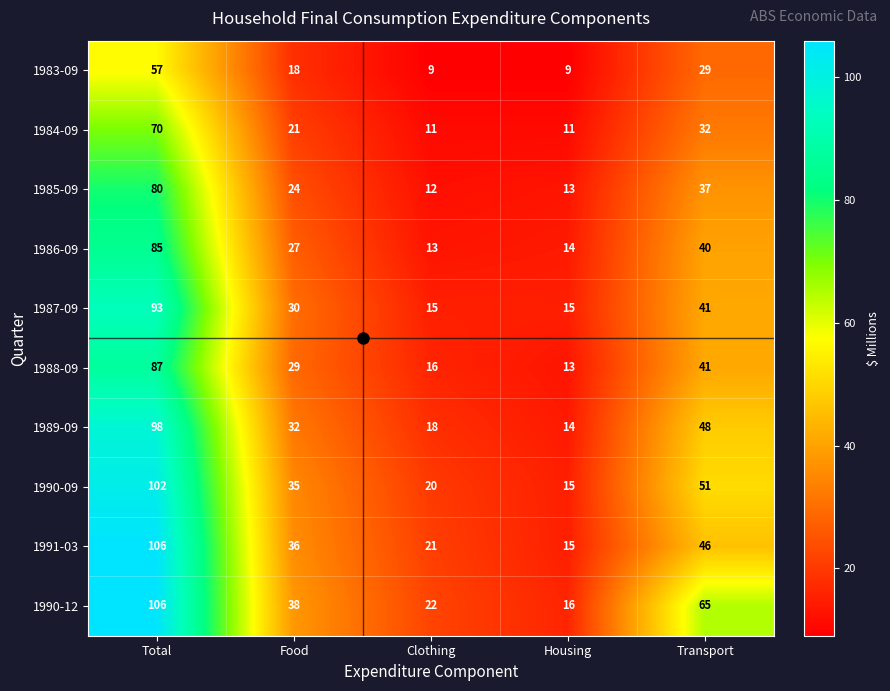

List the labels in order of 1986-09 value, smallest first.

Clothing, Housing, Food, Transport, Total